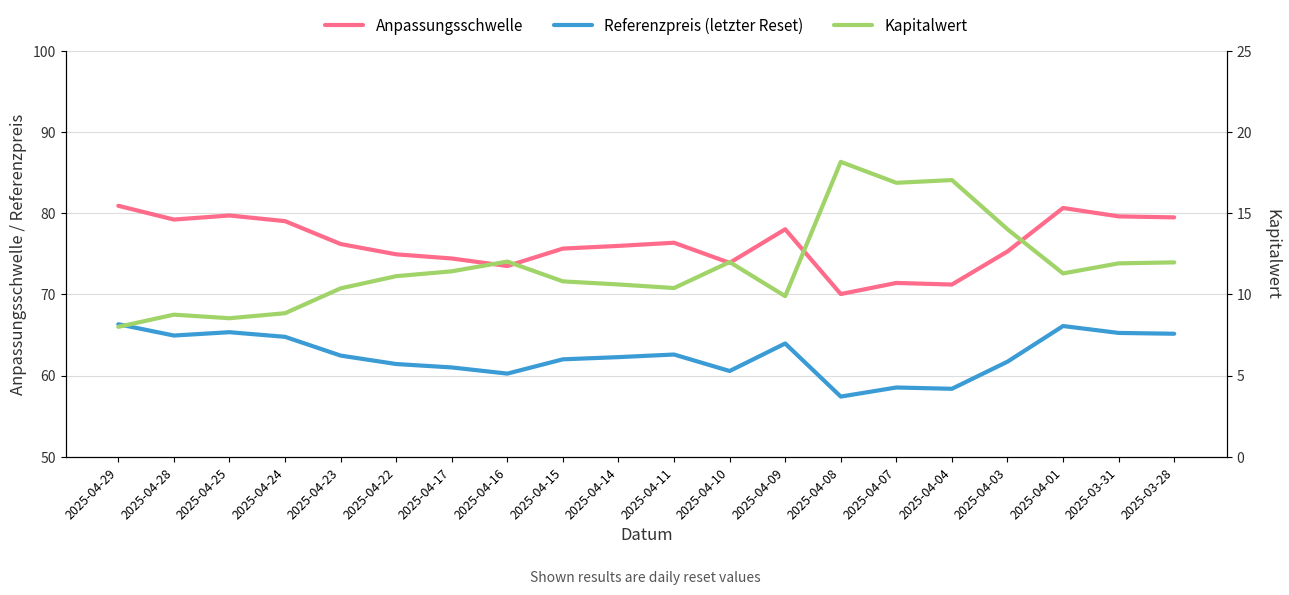

Which label corresponds to the smallest value in the chart?

2025-04-29